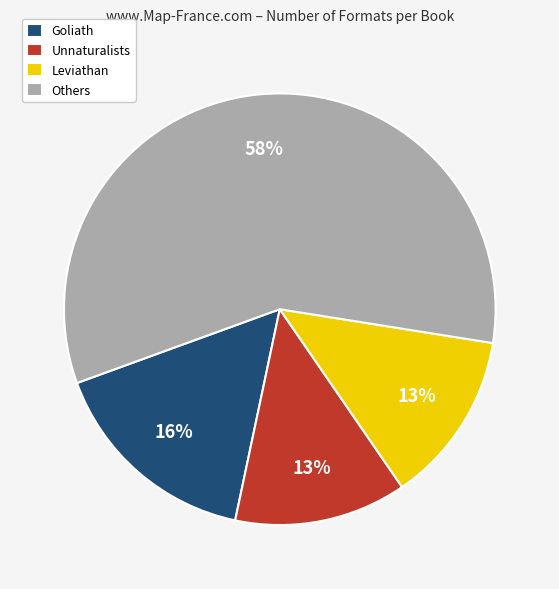

What is the largest slice in the pie chart?

Others